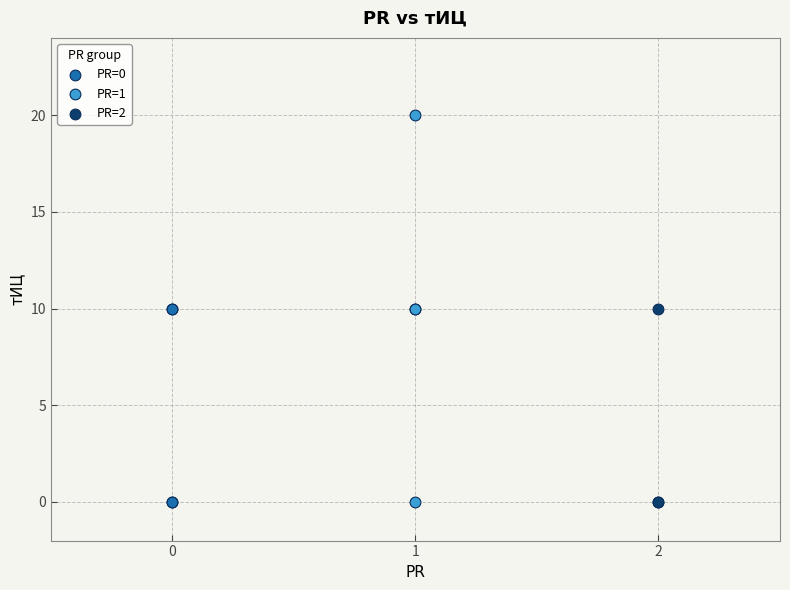

Which series reaches the maximum Y coordinate?

PR=1